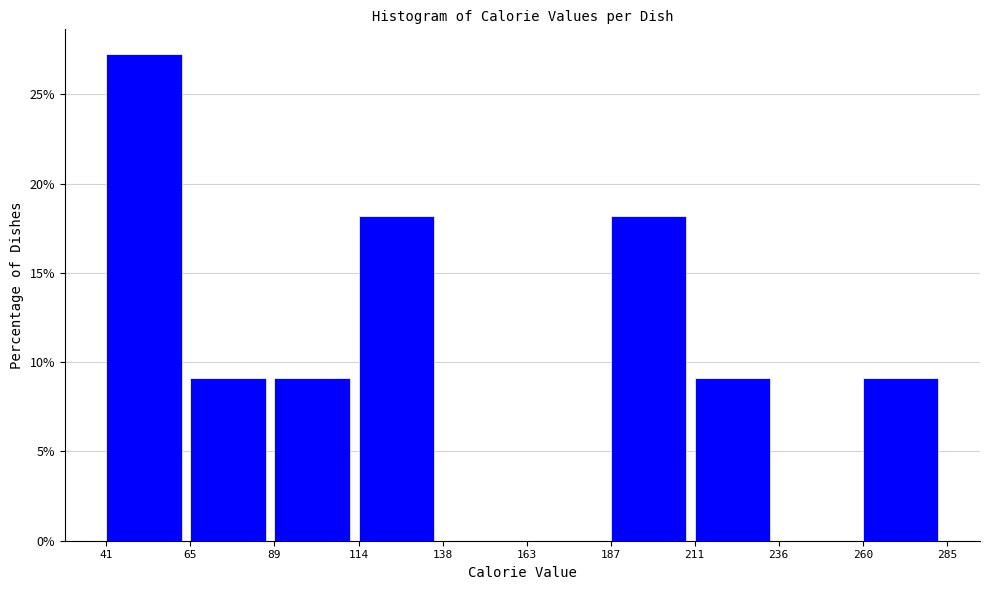

Reading left to right, transcribe this chart: for each bar, give the range it covers on the x-axis and its height. The values are not printed on the chart, so give them approximately, as read against the axis.

41 to 65: 27.5
65 to 89: 9.0
89 to 114: 9.0
114 to 138: 18.0
138 to 163: 0
163 to 187: 0
187 to 211: 18.0
211 to 236: 9.0
236 to 260: 0
260 to 285: 9.0